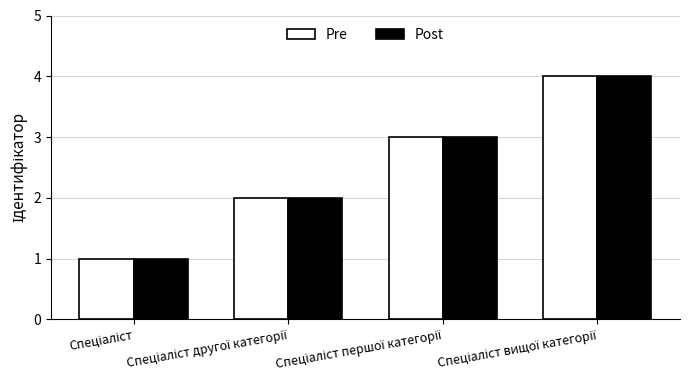

What is the highest value of the Post series?

4